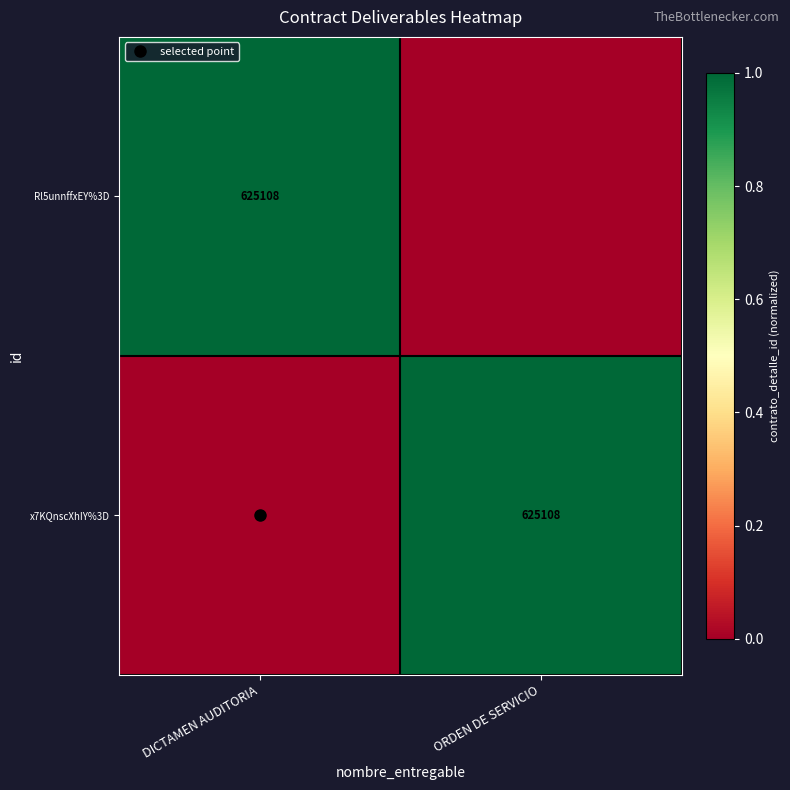

Is it true that Rl5unnffxEY%3D equals 1 at DICTAMEN AUDITORIA?

False